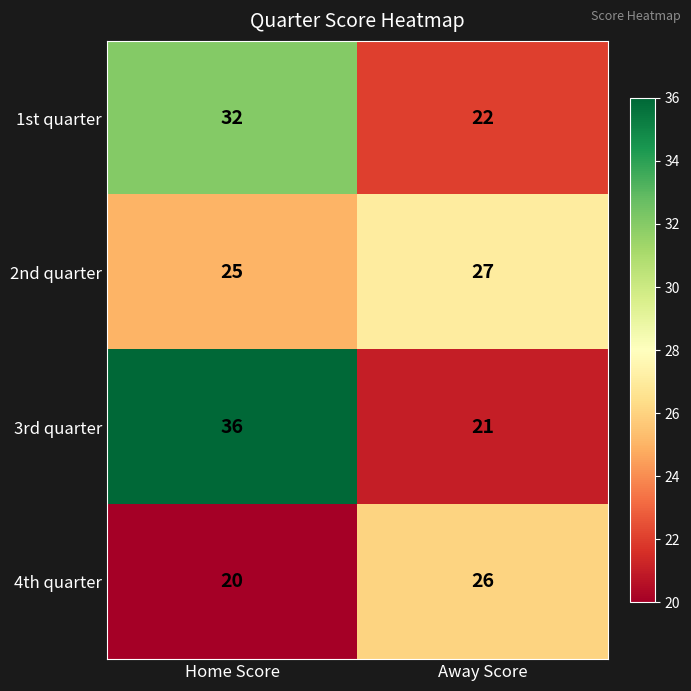

List the series in order of their overall mean, highest first.

3rd quarter, 1st quarter, 2nd quarter, 4th quarter